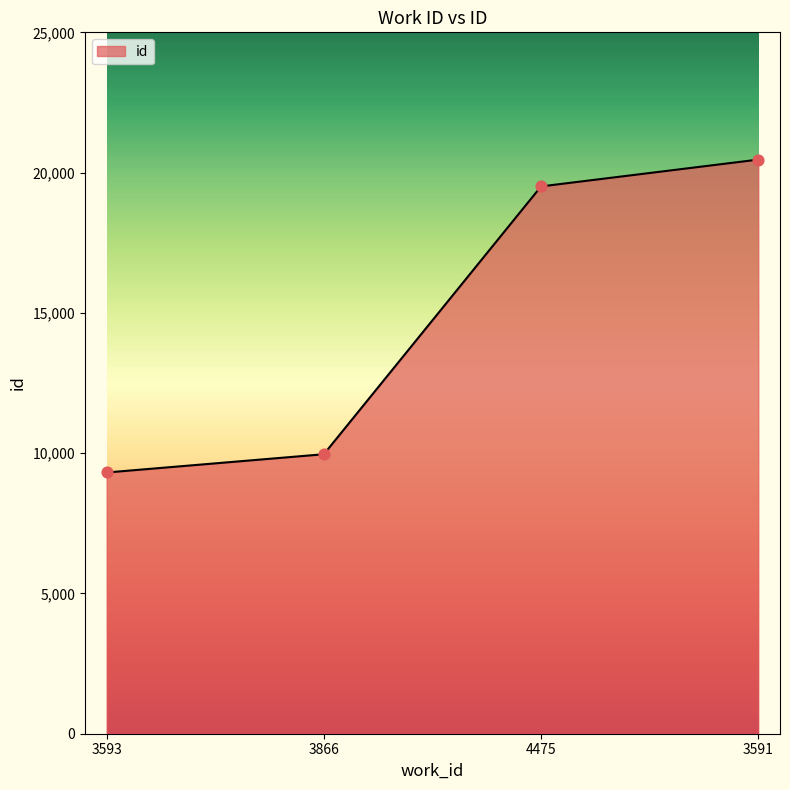

What is the ratio of the value at 3866 to the value at 3591?

0.5